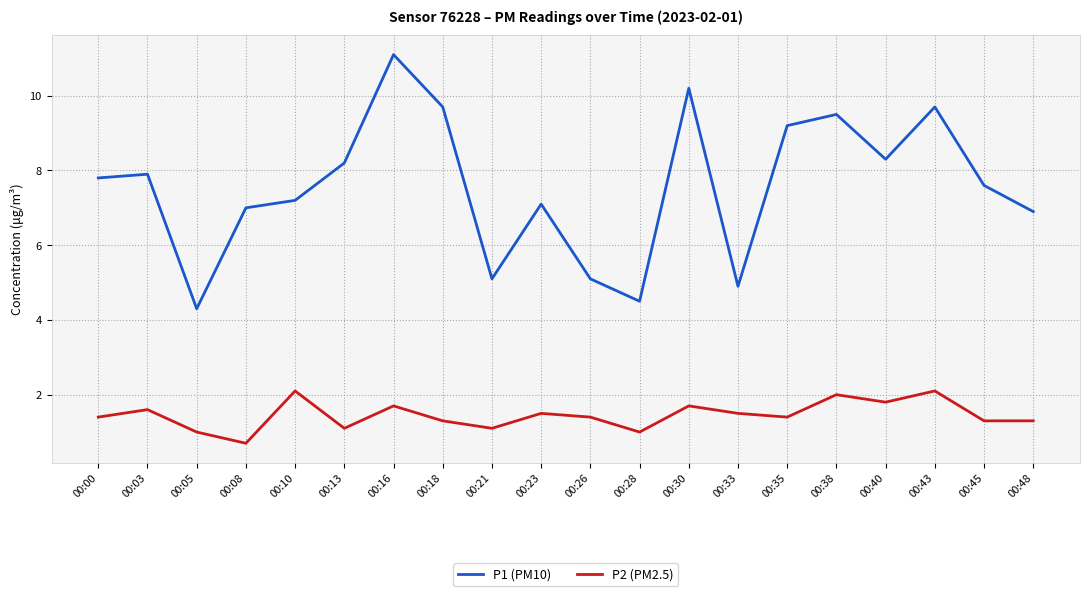

At 00:03, list the series in order from smallest to largest.

P2 (PM2.5), P1 (PM10)